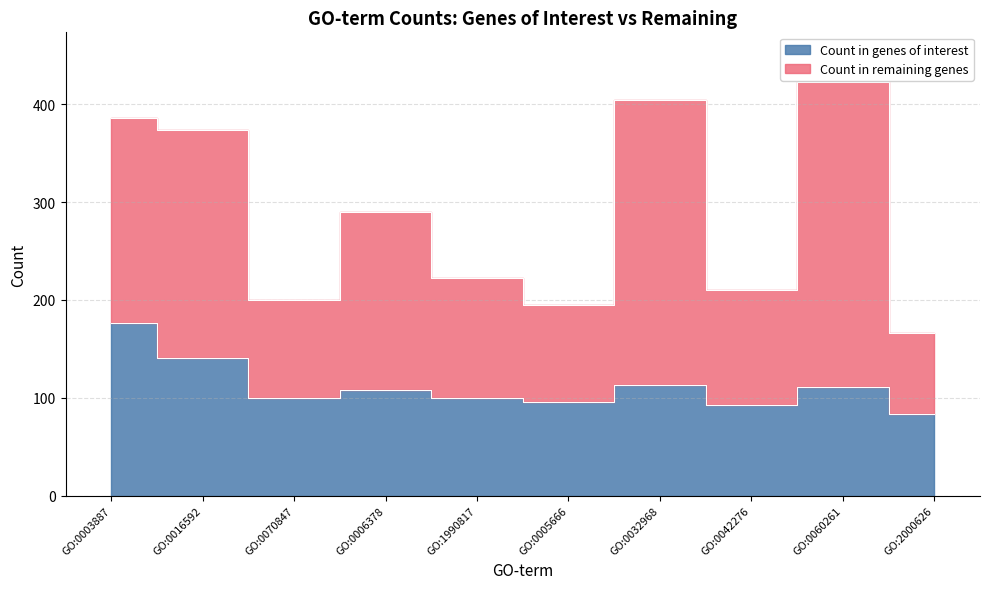

Between GO:0070847 and GO:0032968, which is larger?

GO:0032968